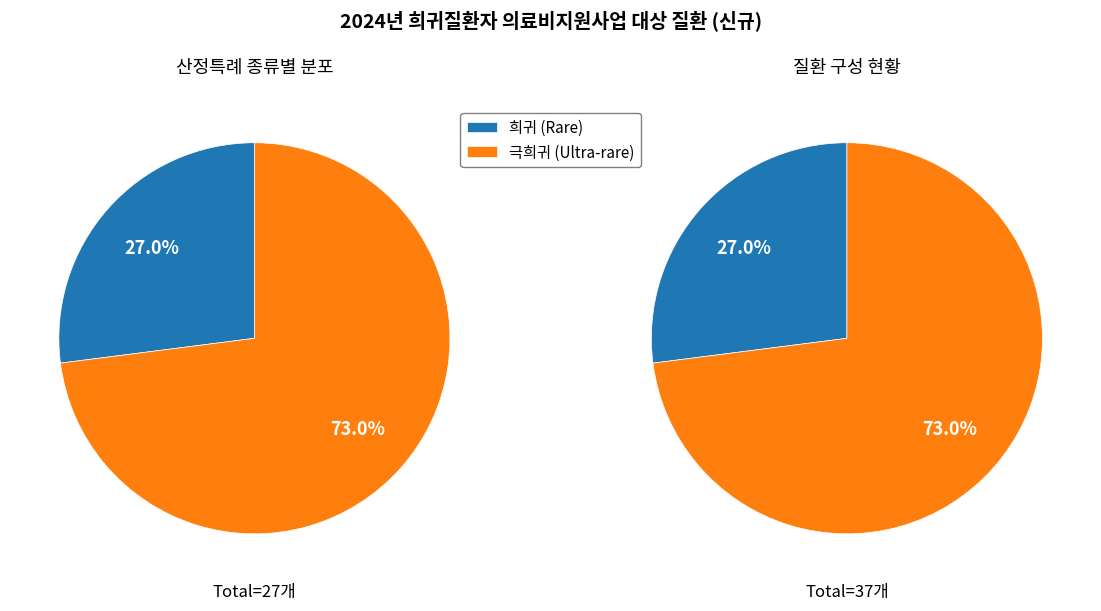

Count the number of slices in the pie.

2